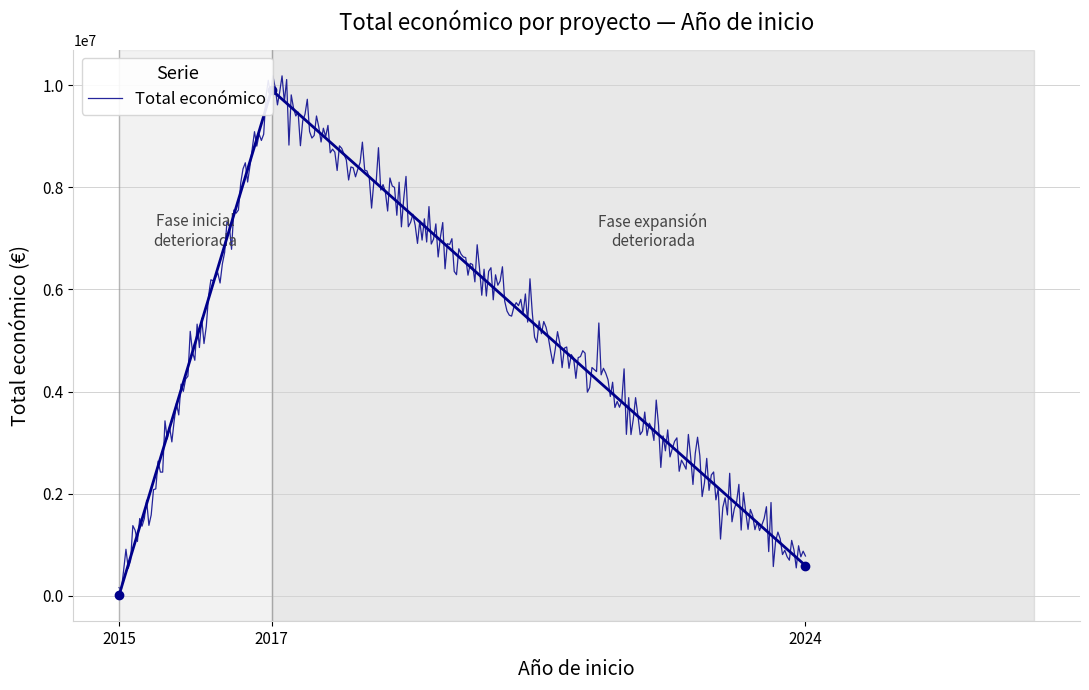

What is the highest value of the Total económico series?

10182127.6